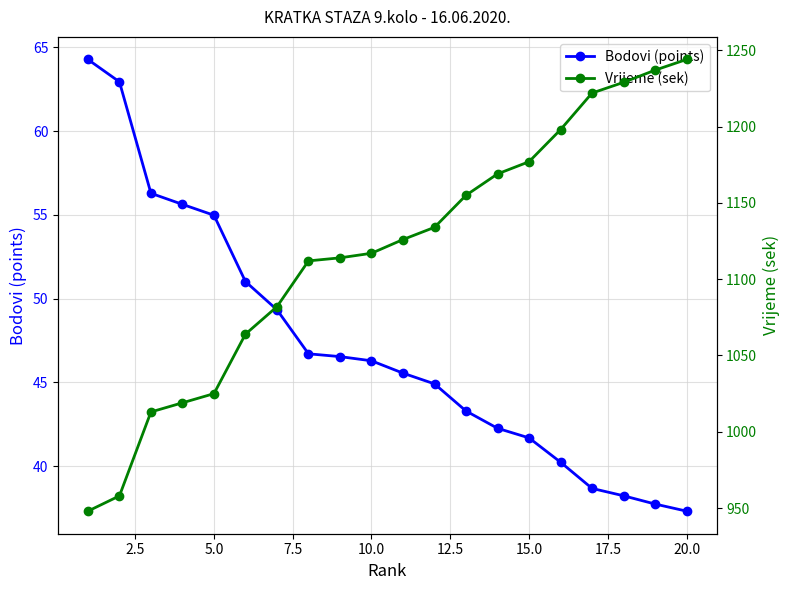

True or false: Vrijeme (sek) and Bodovi (points) cross at least once.

False